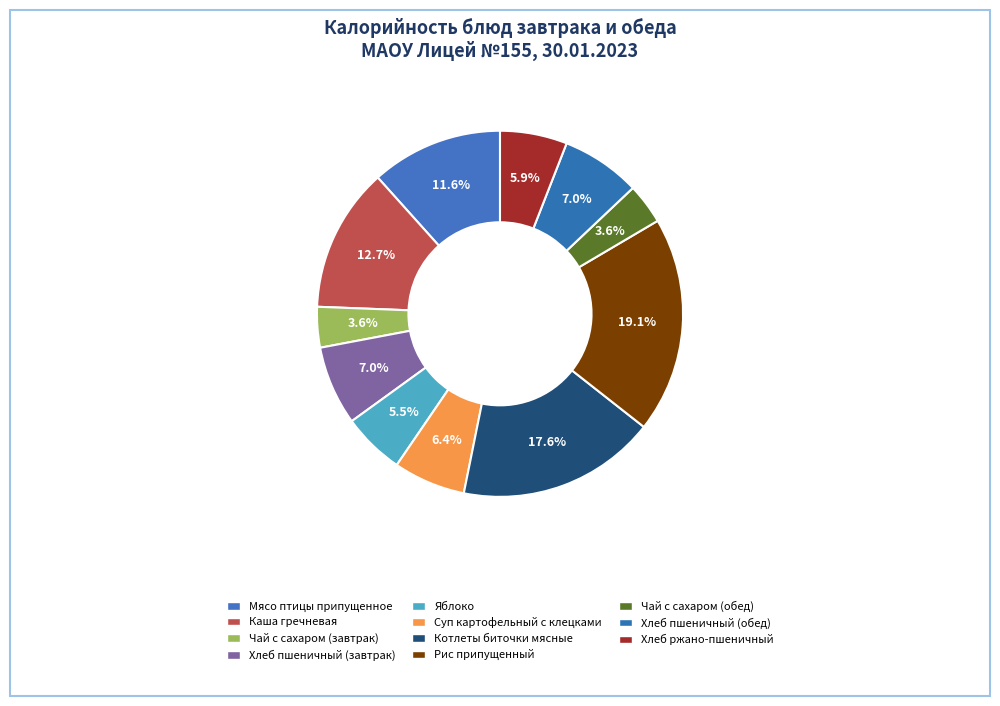

How many slices are in this pie chart?

11